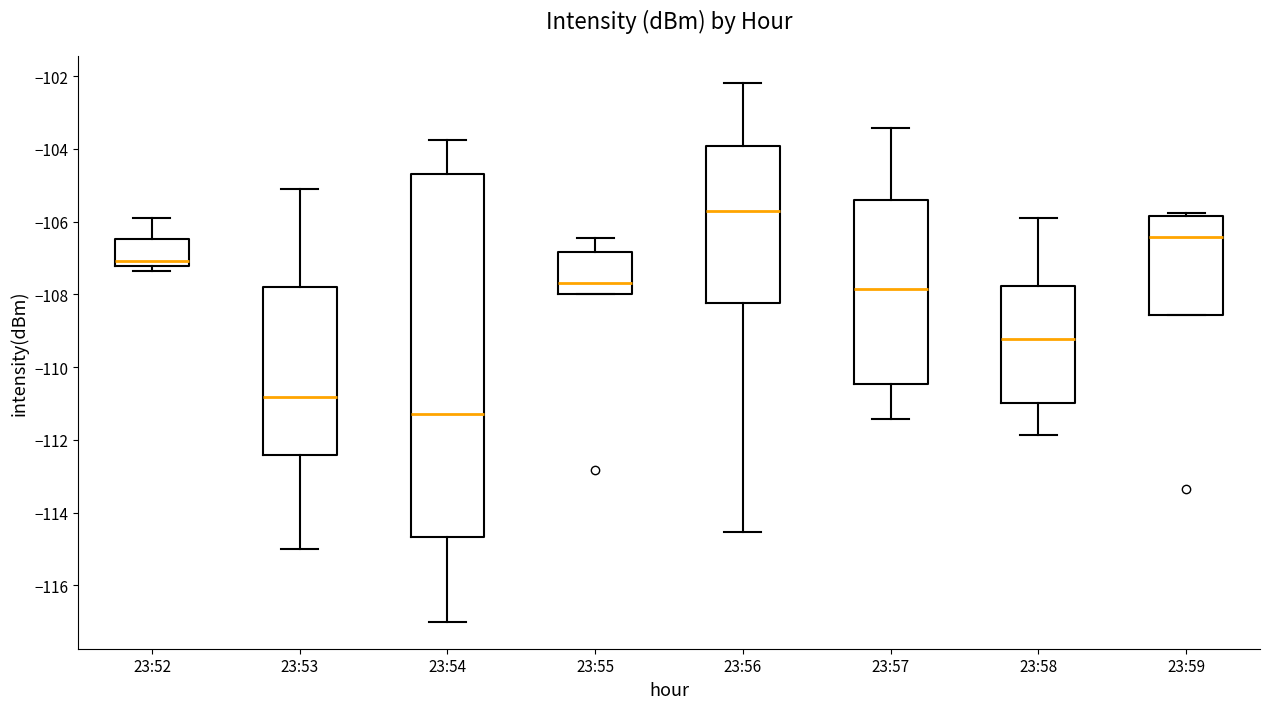

Which box has the highest median line?

23:56